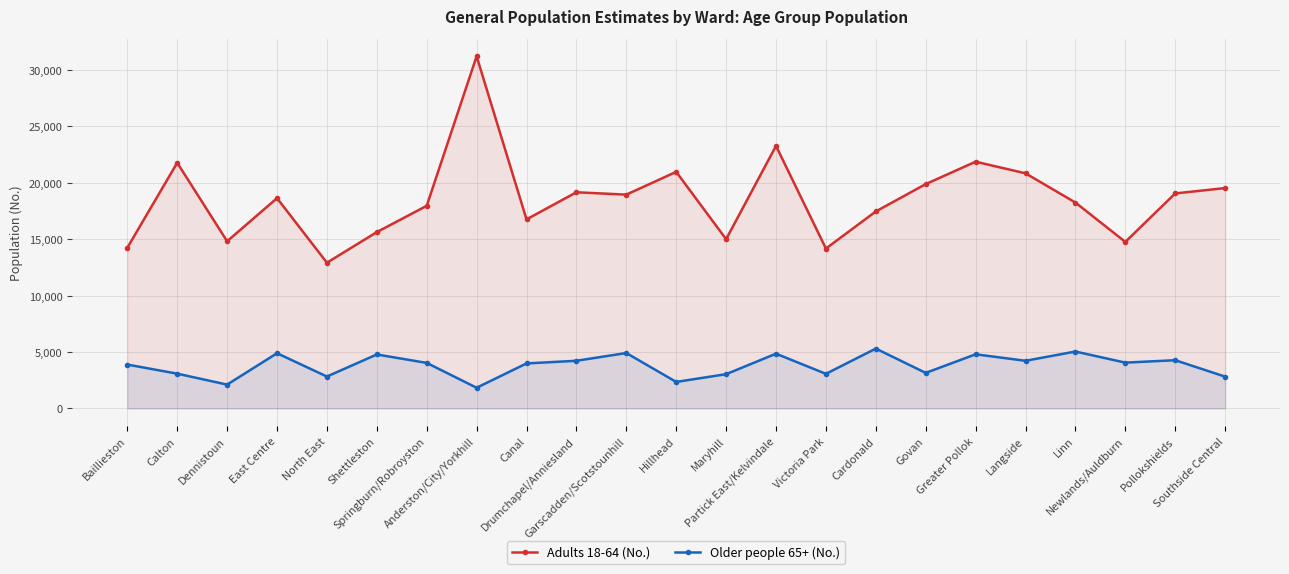

Count the number of data series in this chart.

2